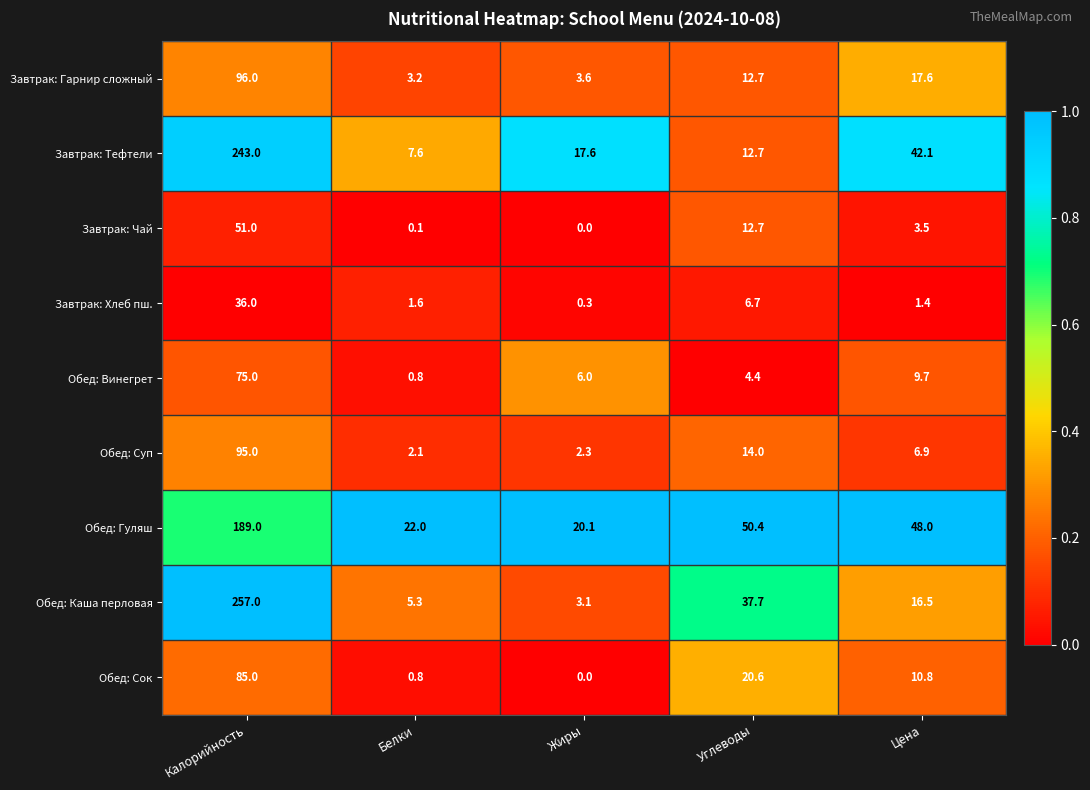

List the series in order of their peak value, highest first.

Обед: Каша перловая, Завтрак: Тефтели, Обед: Гуляш, Завтрак: Гарнир сложный, Обед: Суп, Обед: Сок, Обед: Винегрет, Завтрак: Чай, Завтрак: Хлеб пш.